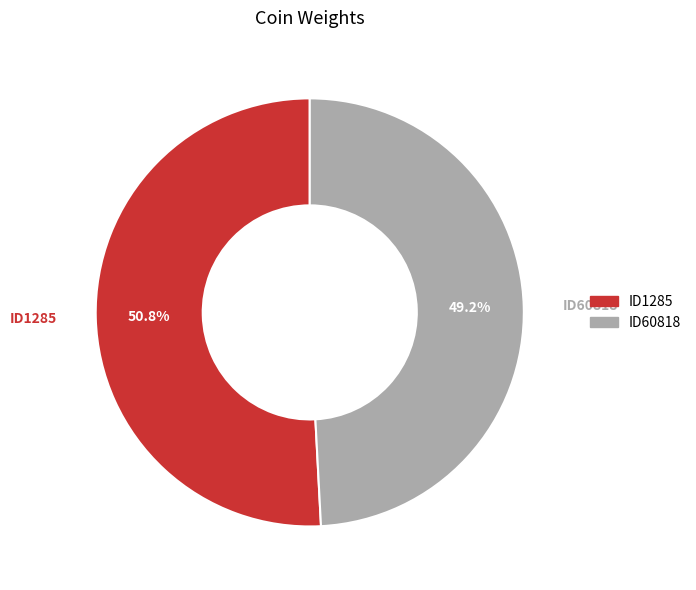

Does any single category account for the majority?

Yes